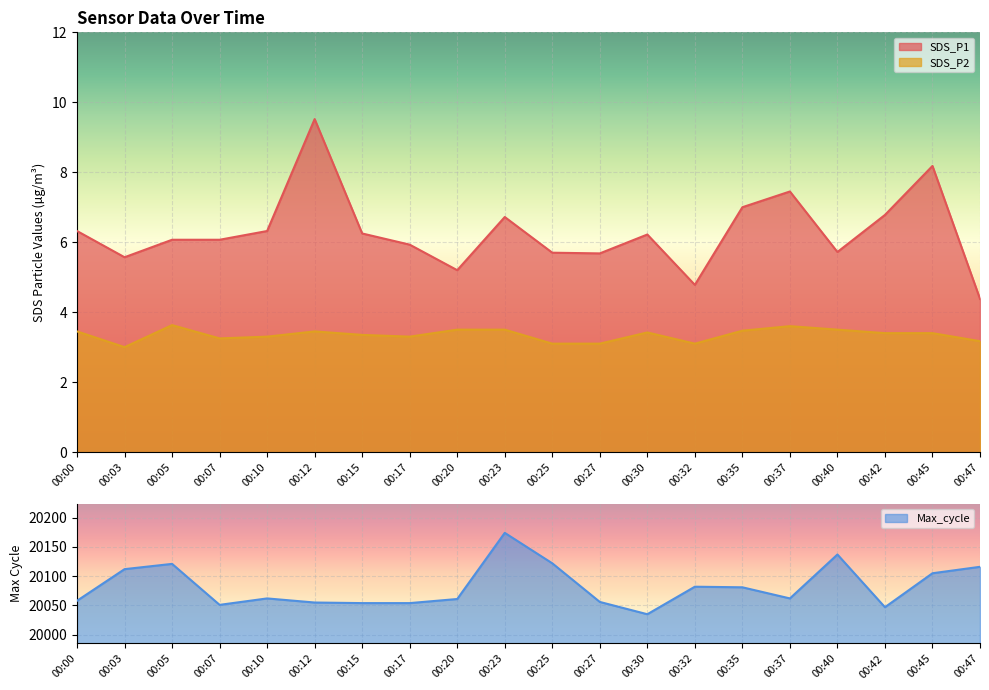

List the series in order of their peak value, highest first.

Max_cycle, SDS_P1, SDS_P2